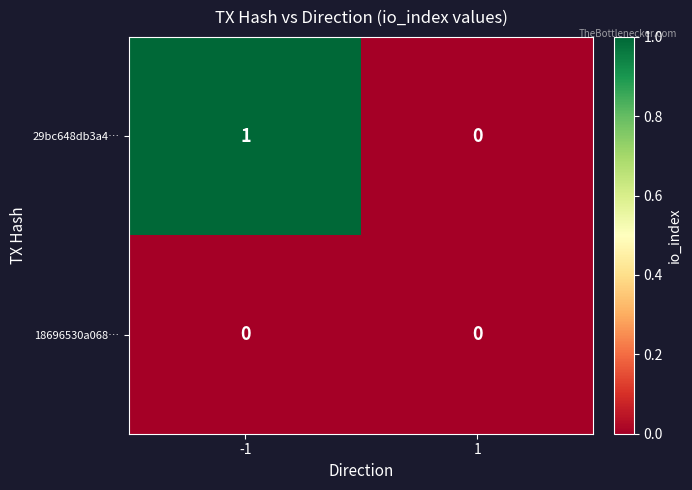

At which category is the sum across all series the highest?

-1